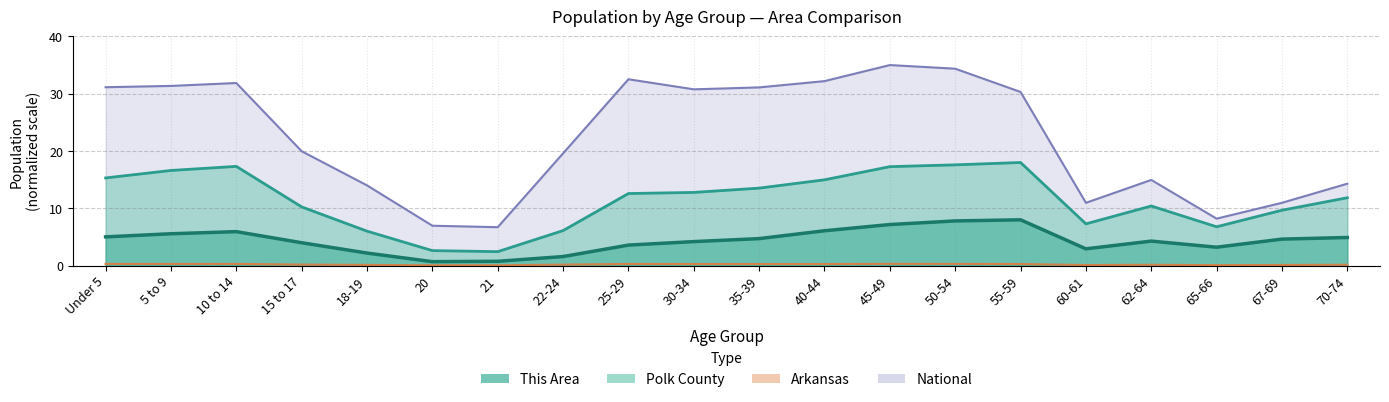

List the labels in order of Arkansas value, smallest first.

21, 20, 65-66, 60-61, 67-69, 18-19, 62-64, 70-74, 22-24, 15 to 17, 40-44, 35-39, 30-34, 55-59, 25-29, 5 to 9, 10 to 14, Under 5, 50-54, 45-49